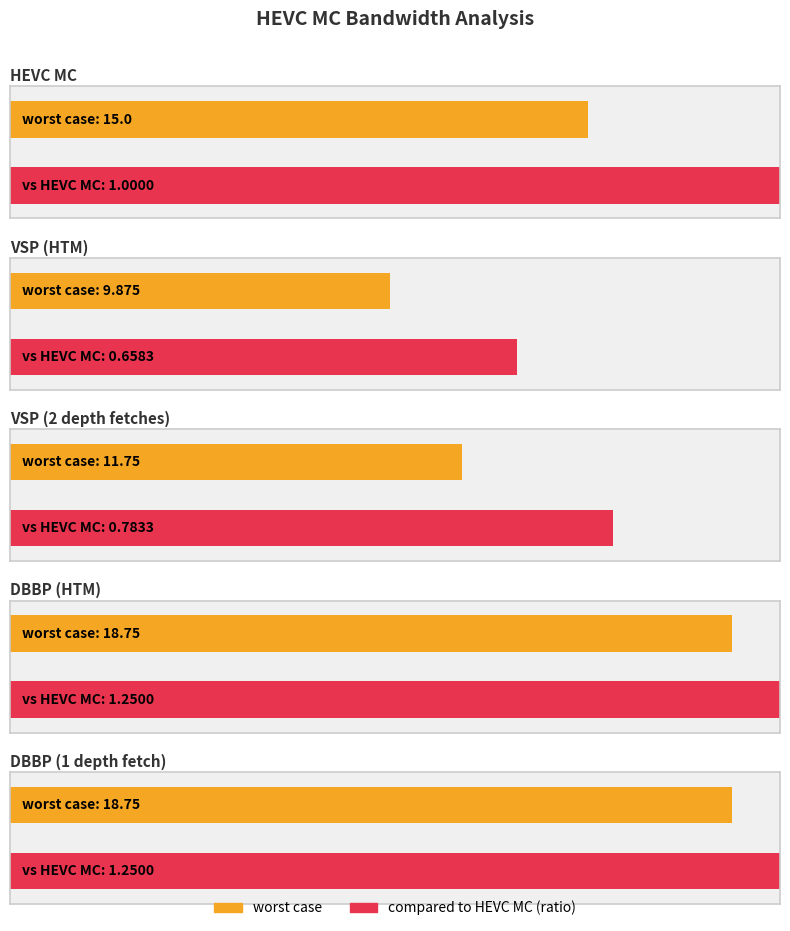

Which has a higher value, DBBP (HTM) worst case or VSP (HTM) worst case?

DBBP (HTM) worst case